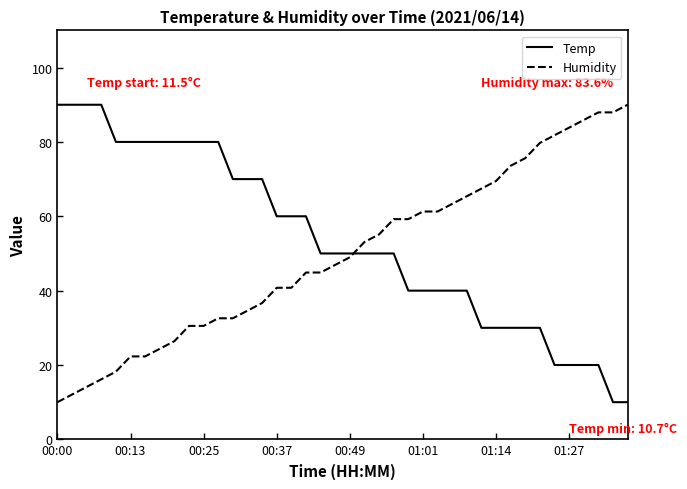

What is the maximum value for Temp?

90.0